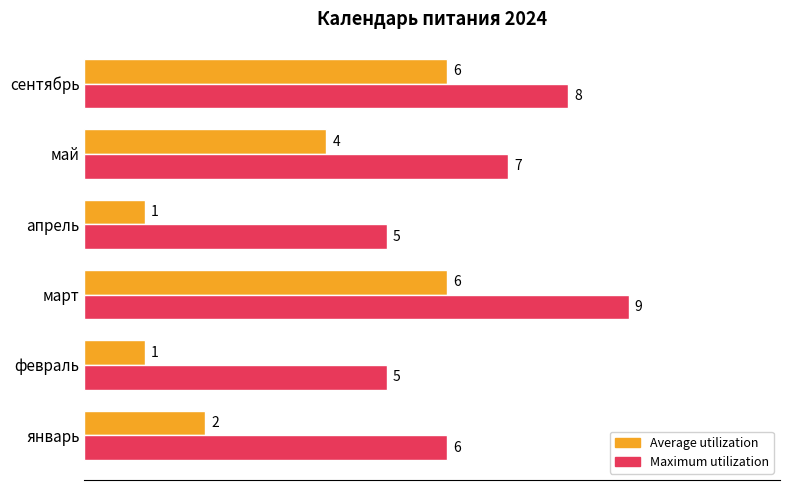

What is the greatest value displayed?

9